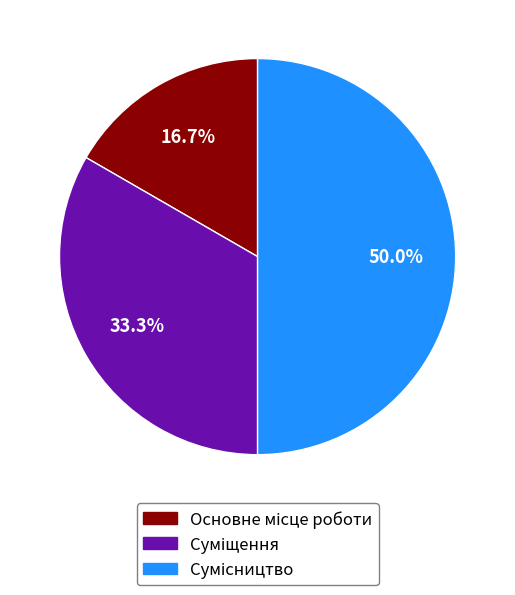

To the nearest percent, what is the difference between the Сумісництво and Основне місце роботи slice percentages?

33%